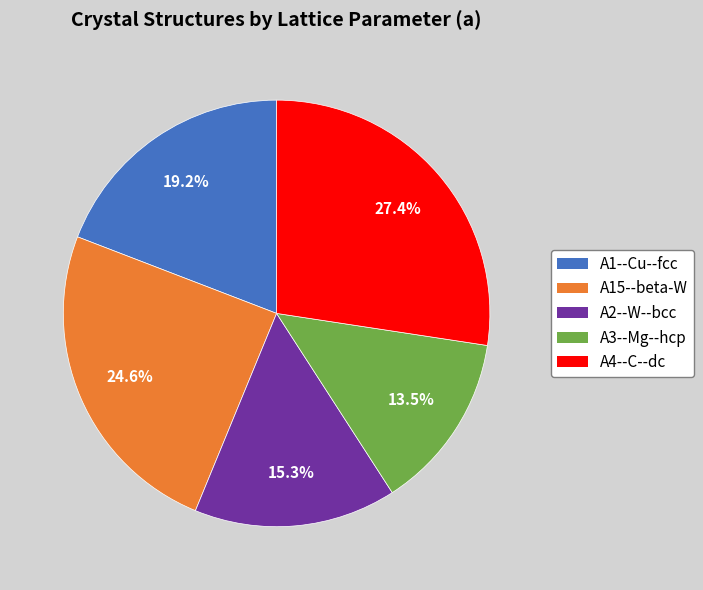

To the nearest percent, what is the combined percentage of A2--W--bcc and A4--C--dc?

43%